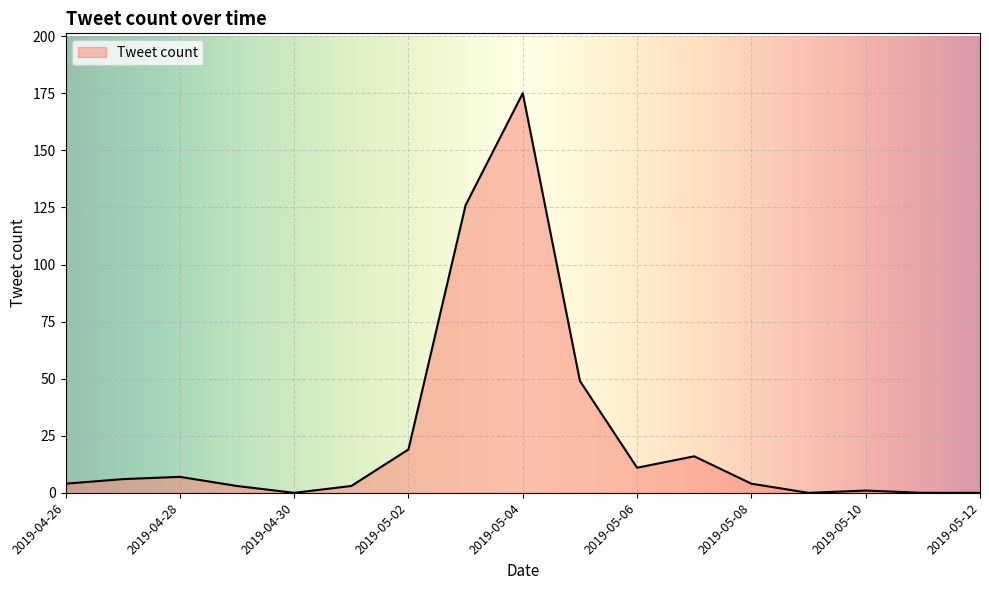

What is the difference between the maximum and minimum values?

175